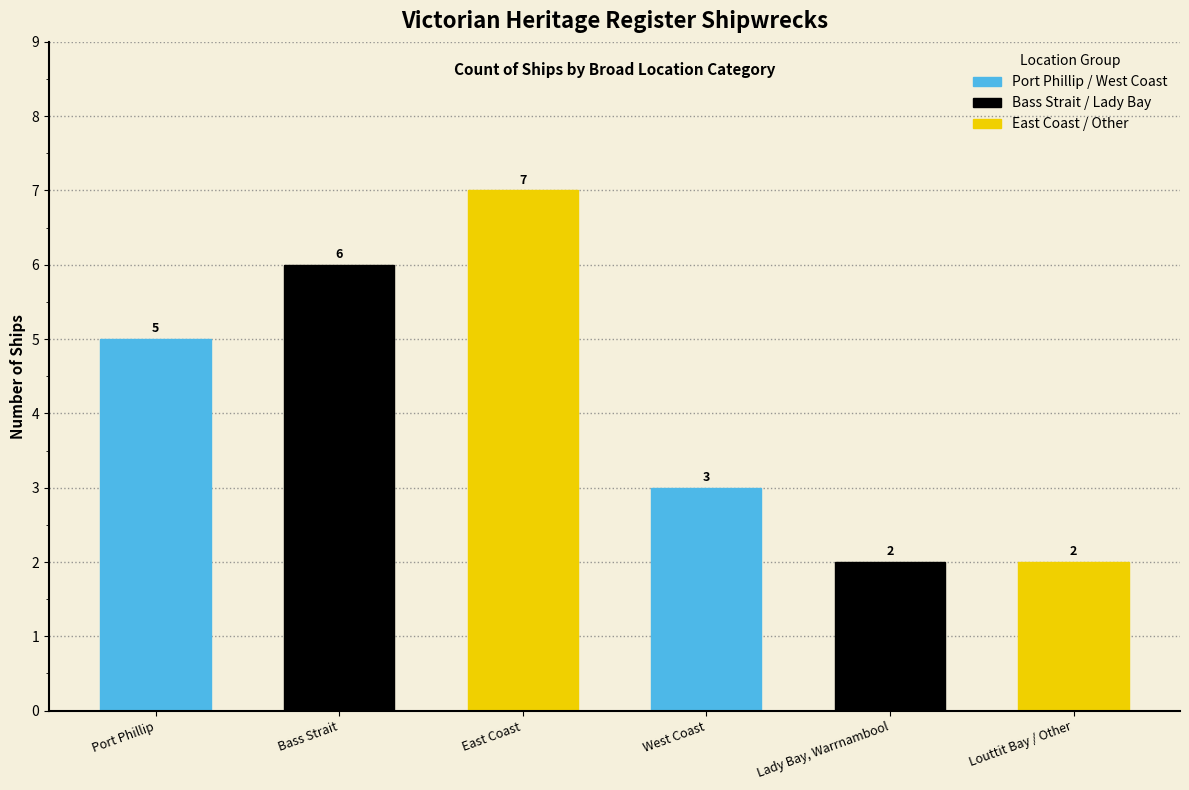

What is the label of the 4th bar from the left?

West Coast